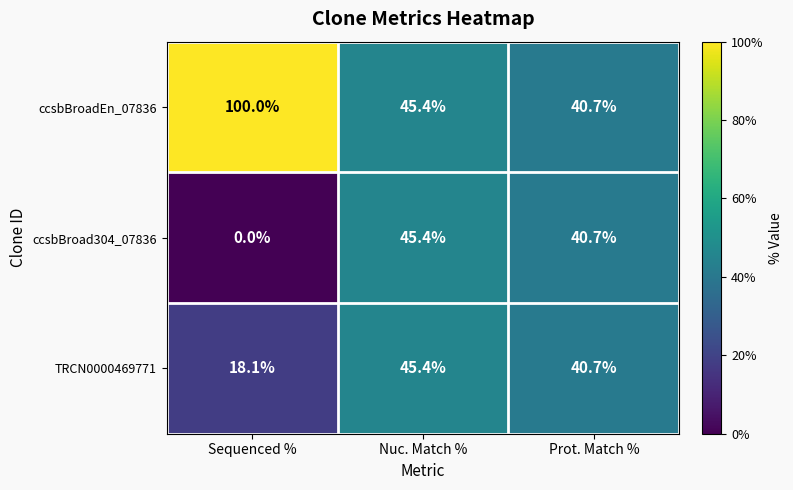

What is the approximate value of ccsbBroadEn_07836 at Sequenced %?

100.0